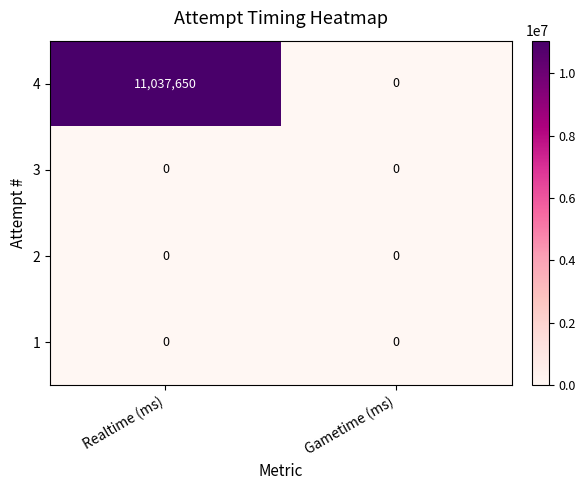

Which series has the largest total across all categories?

4